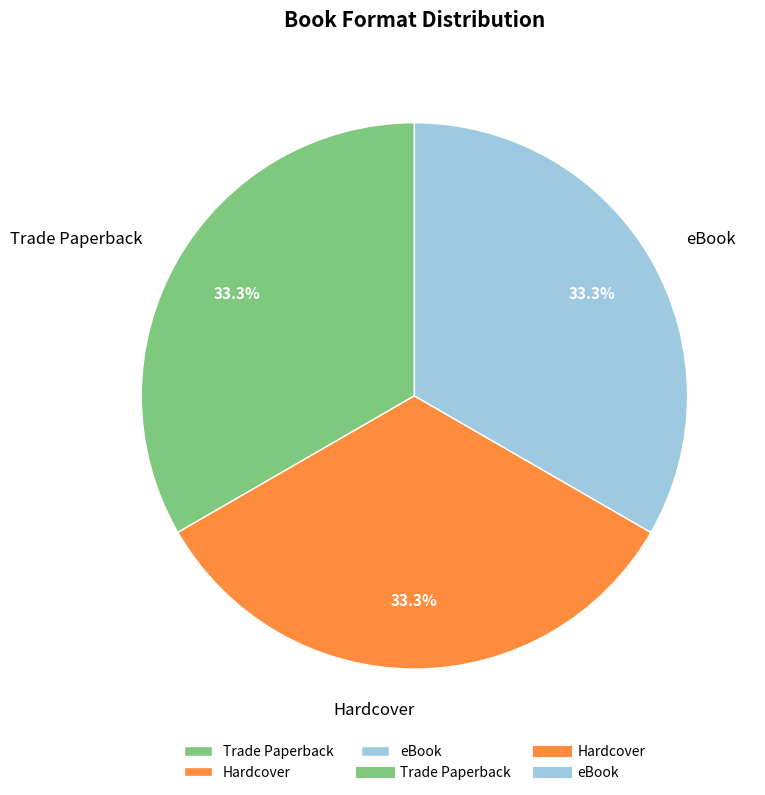

What percentage is NOT represented by eBook?

66.7%